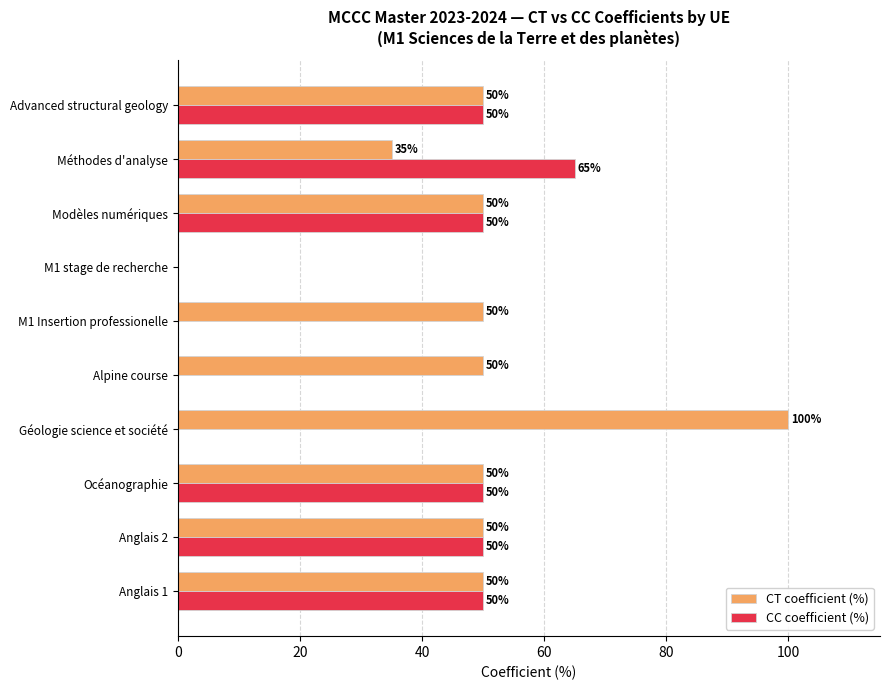

Is the value of CT coefficient (%) at Océanographie greater than the value of CC coefficient (%) at Alpine course?

Yes